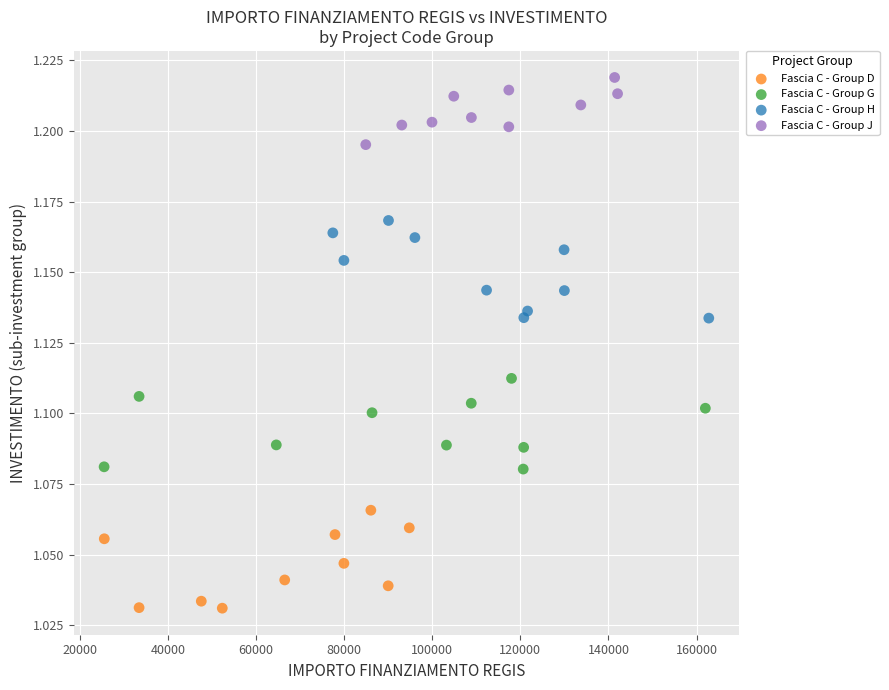

Which series reaches the minimum Y coordinate?

Fascia C - Group D